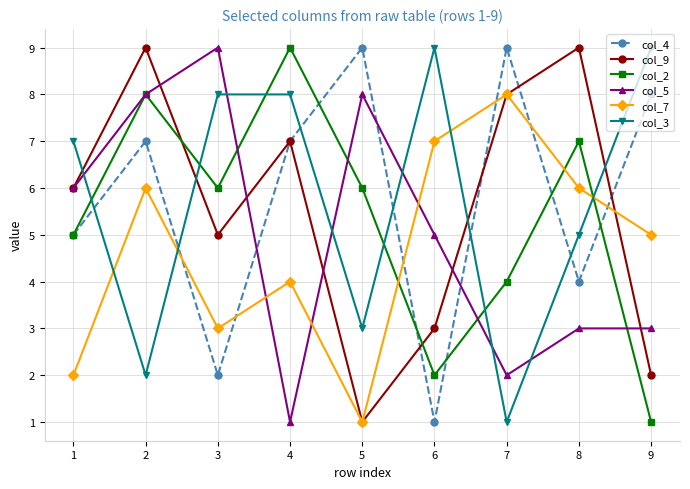

True or false: col_2 has more than 0 points higher than both neighbors.

True